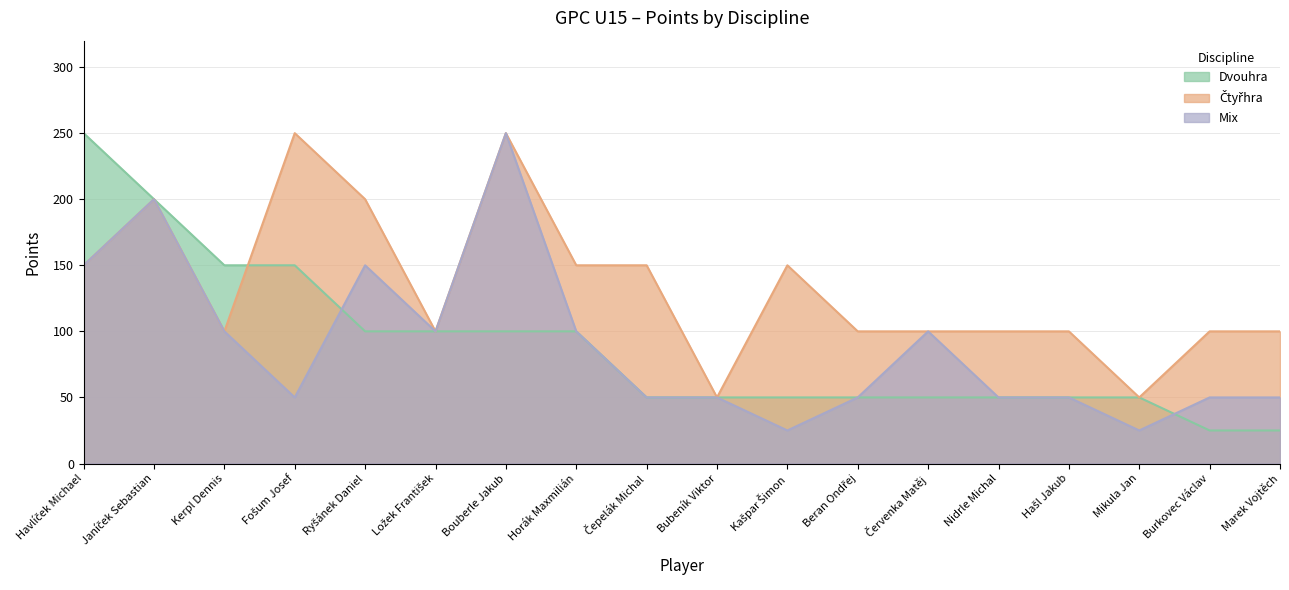

Is it true that Dvouhra equals 232 at Fošum Josef?

False